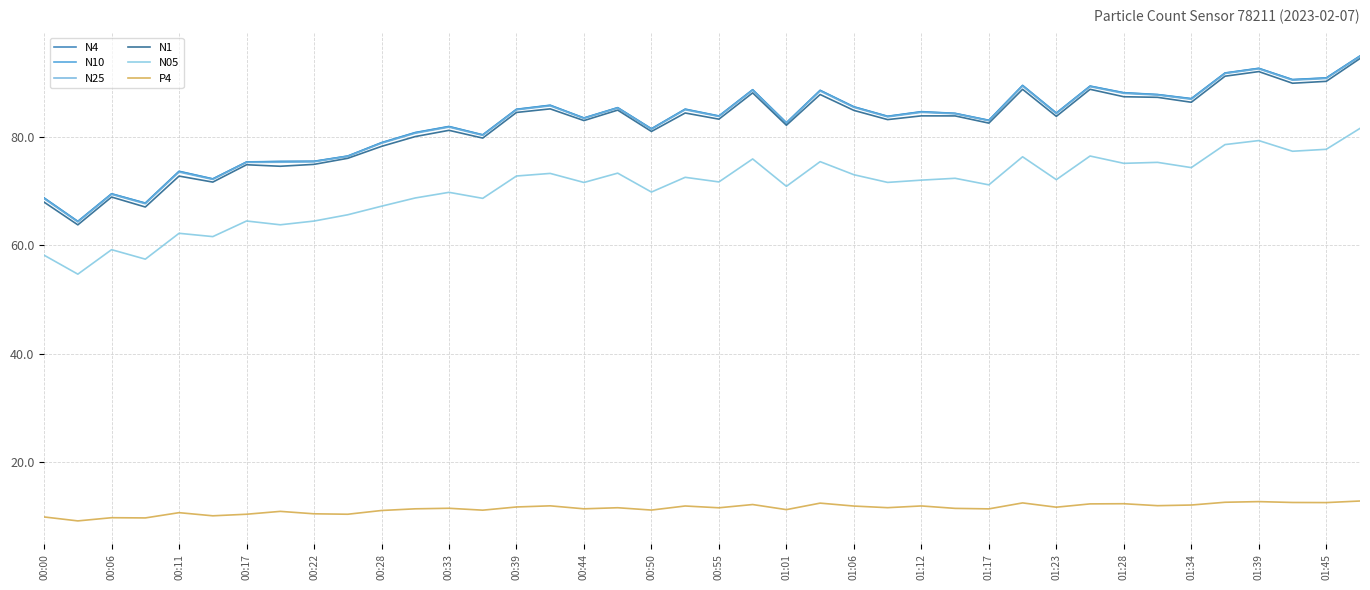

What is the smallest value displayed?

9.1